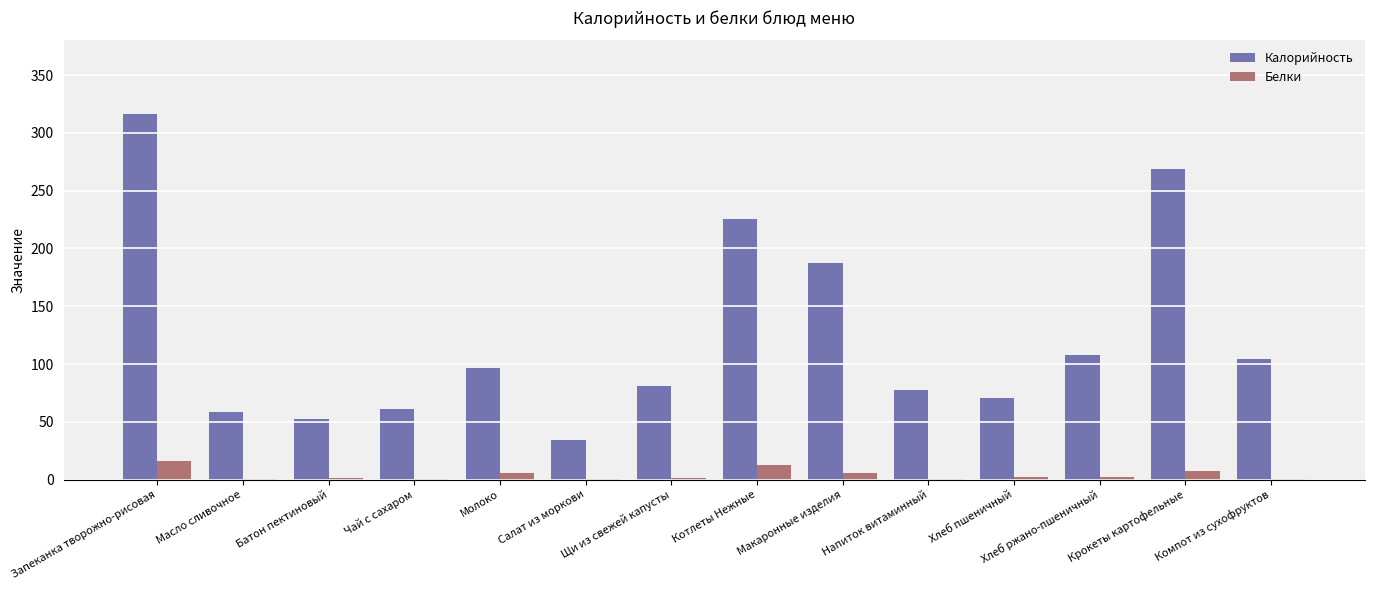

Are the bars grouped side by side (vs. stacked)?

Yes